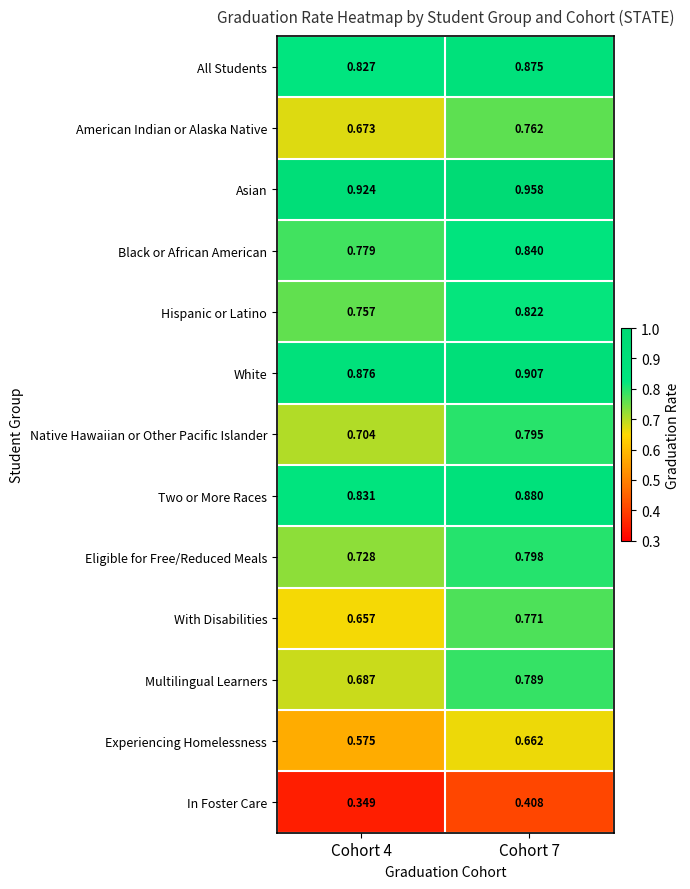

Which series has the largest range (max minus min)?

With Disabilities